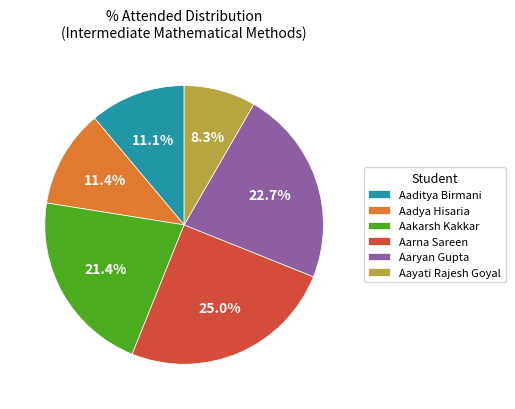

Does Aadya Hisaria represent more than half of the total?

No